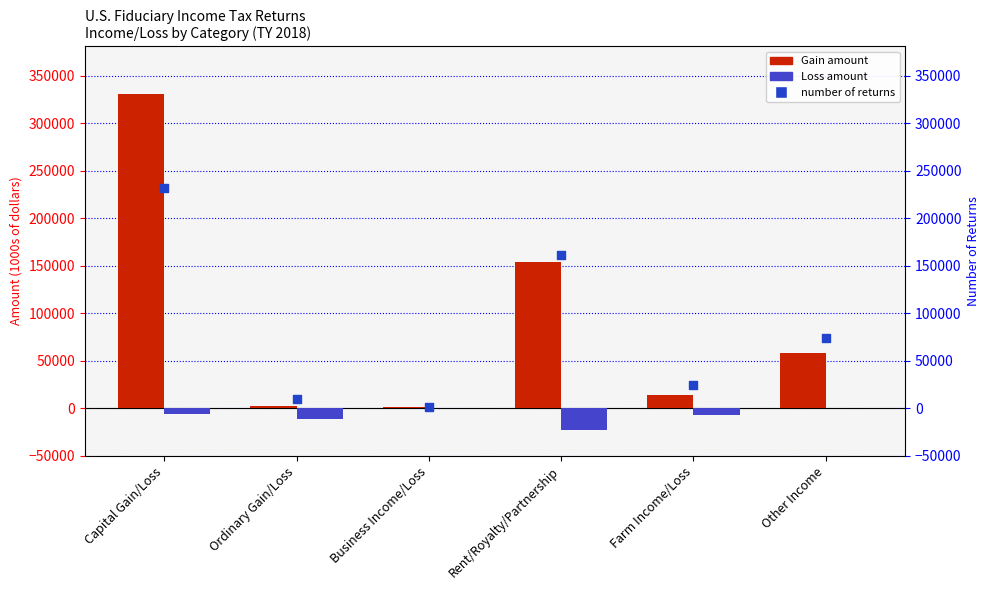

Which series has the largest total across all categories?

Gain amount